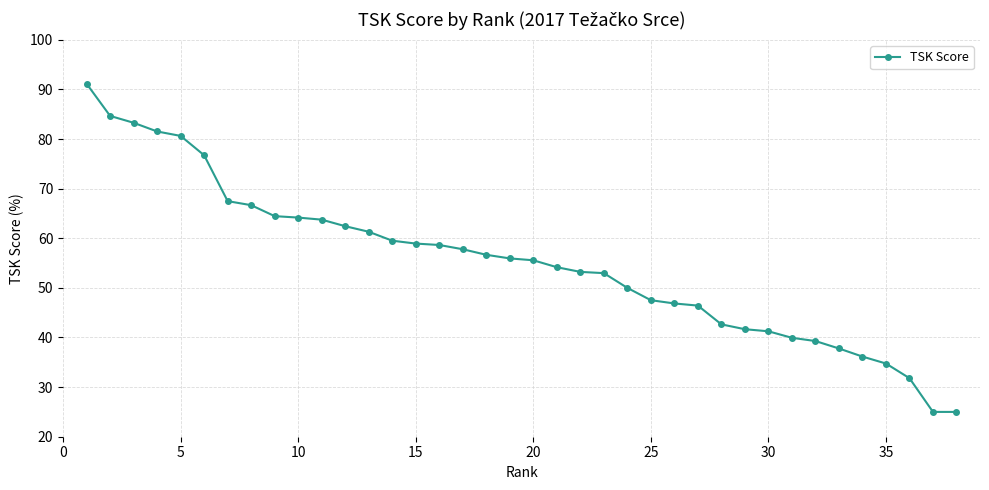

What is the value of the 33rd point from the left?

37.8